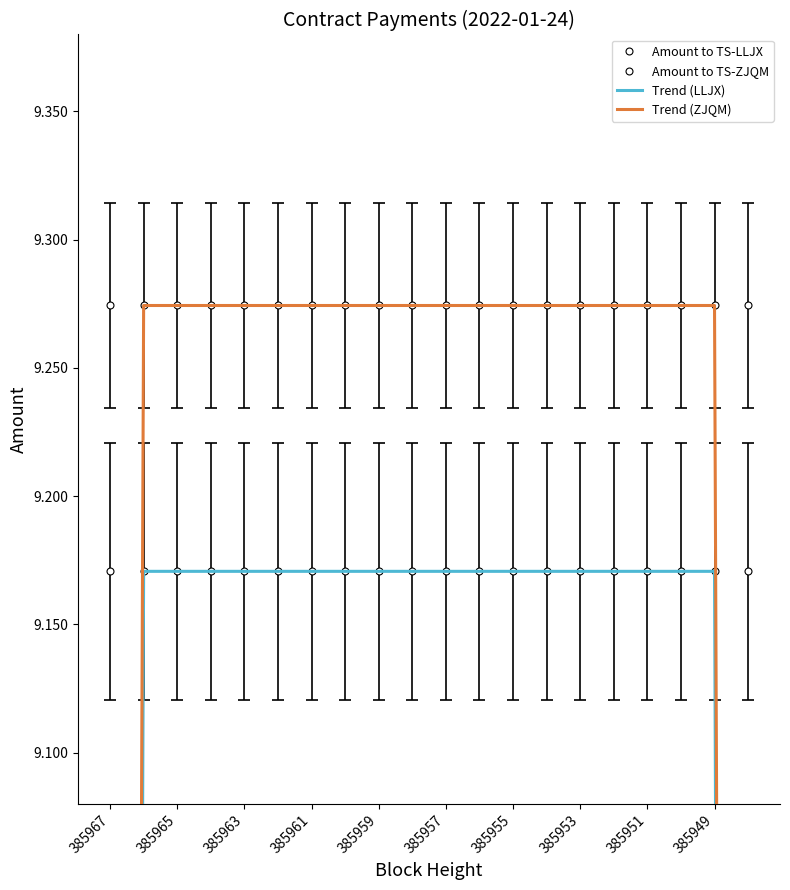

True or false: Amount to TS-LLJX and Amount to TS-ZJQM intersect in this chart.

False